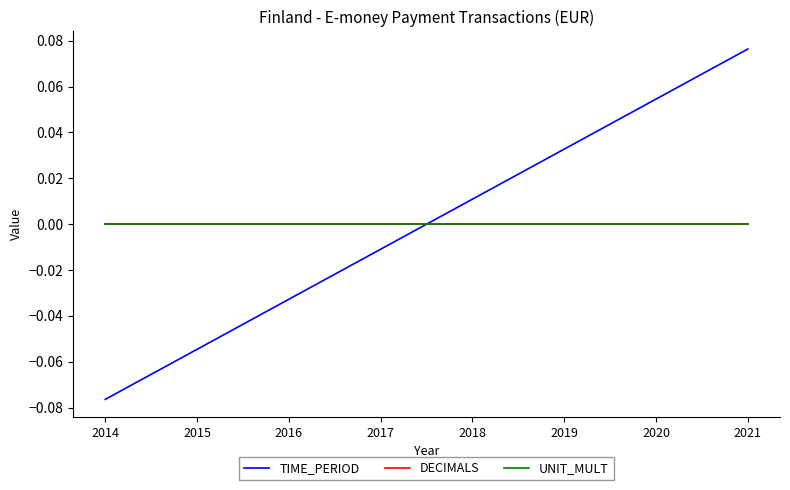

At which category is the sum across all series the highest?

2021